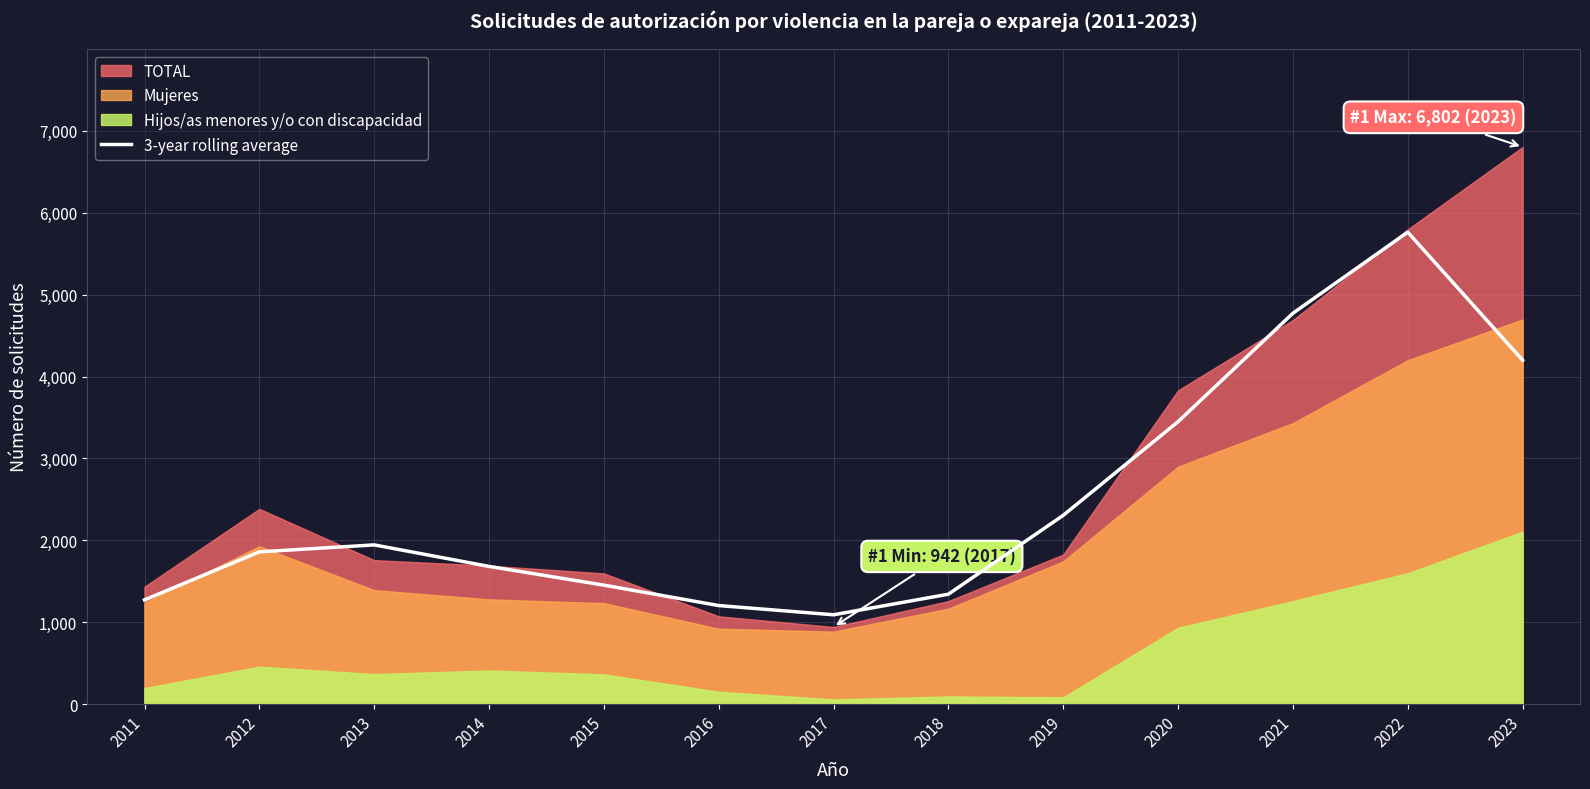

Is it true that the value at 2021 is 4772.3?

True